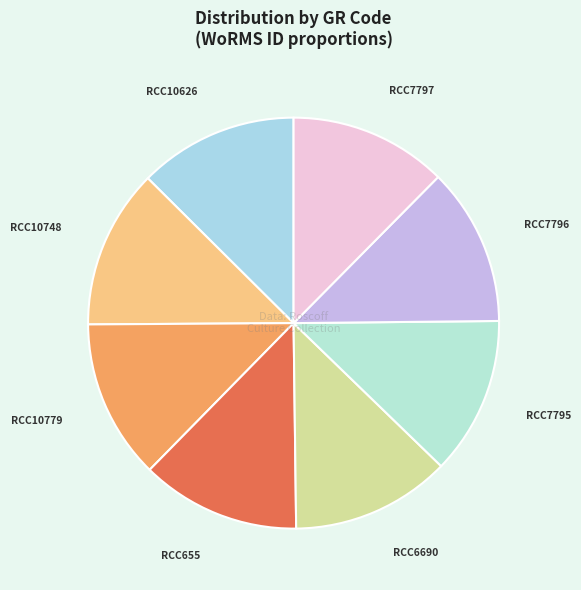

Is there a majority slice in this chart?

No